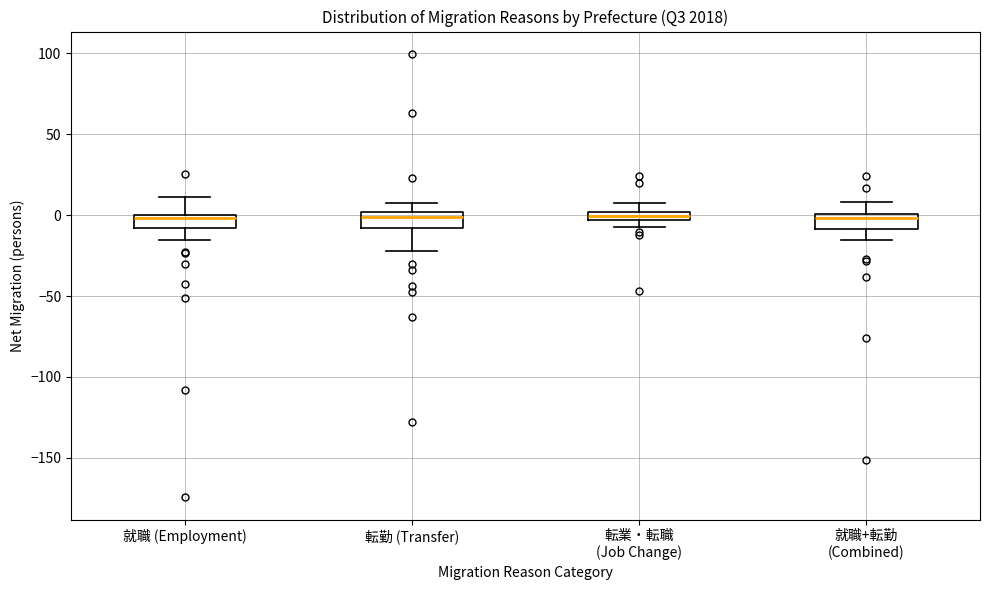

Where does the upper whisker of the box for 就職+転勤 (Combined) end on the y-axis? The values are not printed on the chart, so give them approximately, as read against the axis.

10